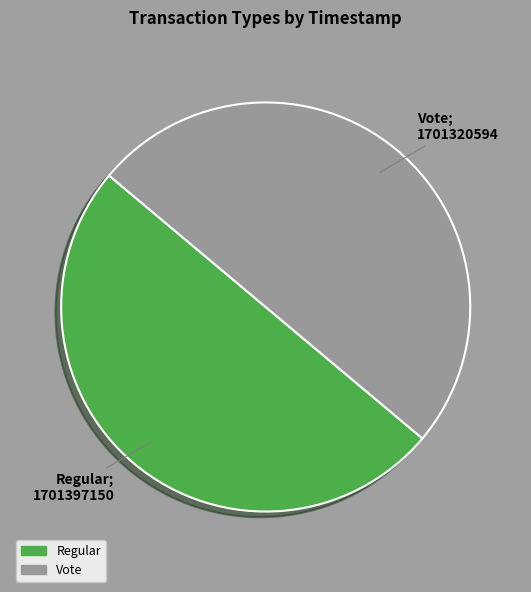

True or false: Regular accounts for 43% of the total.

False